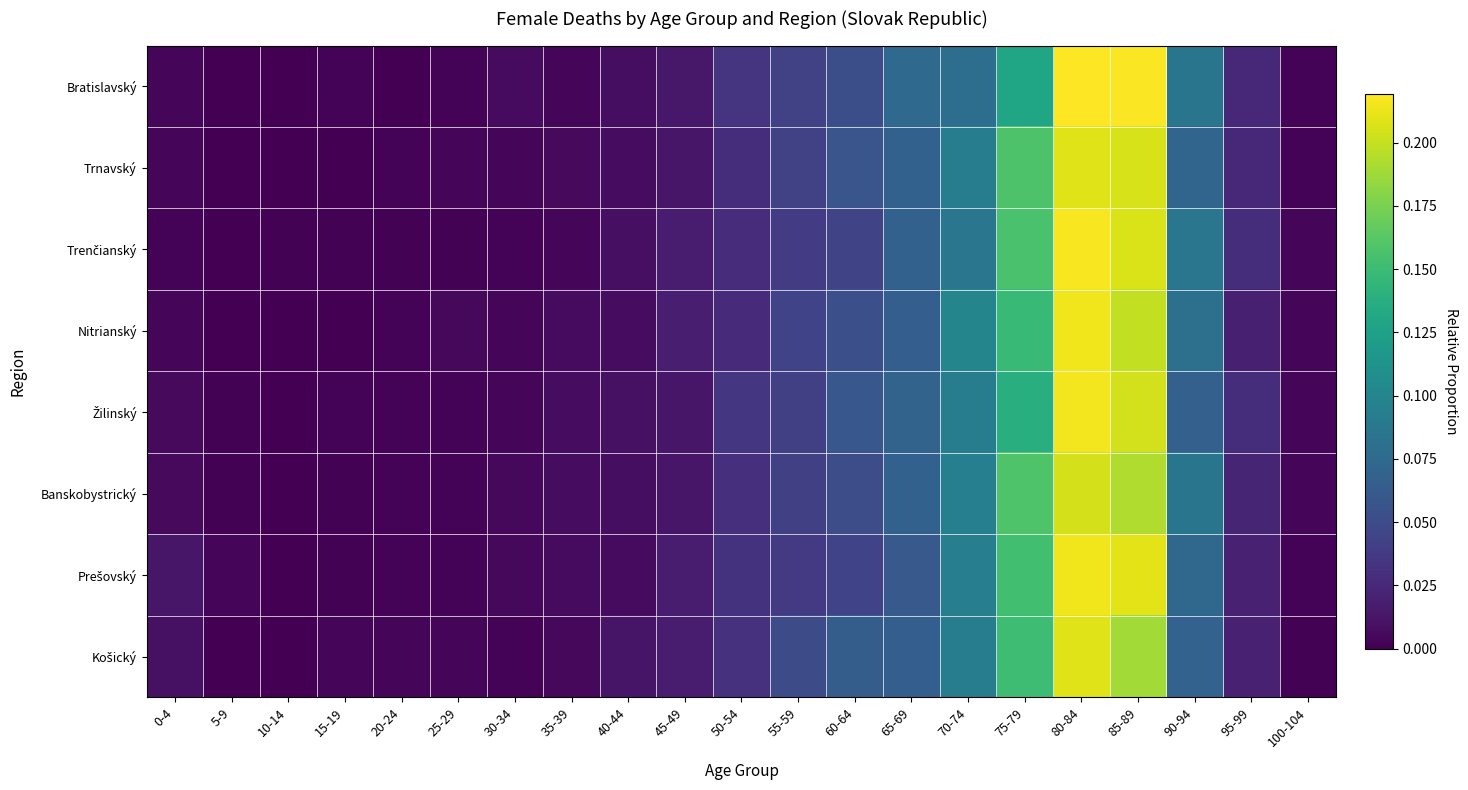

Rank the series at 40-44 from highest to lowest value.

Košický, Žilinský, Trenčianský, Banskobystrický, Bratislavský, Nitrianský, Trnavský, Prešovský